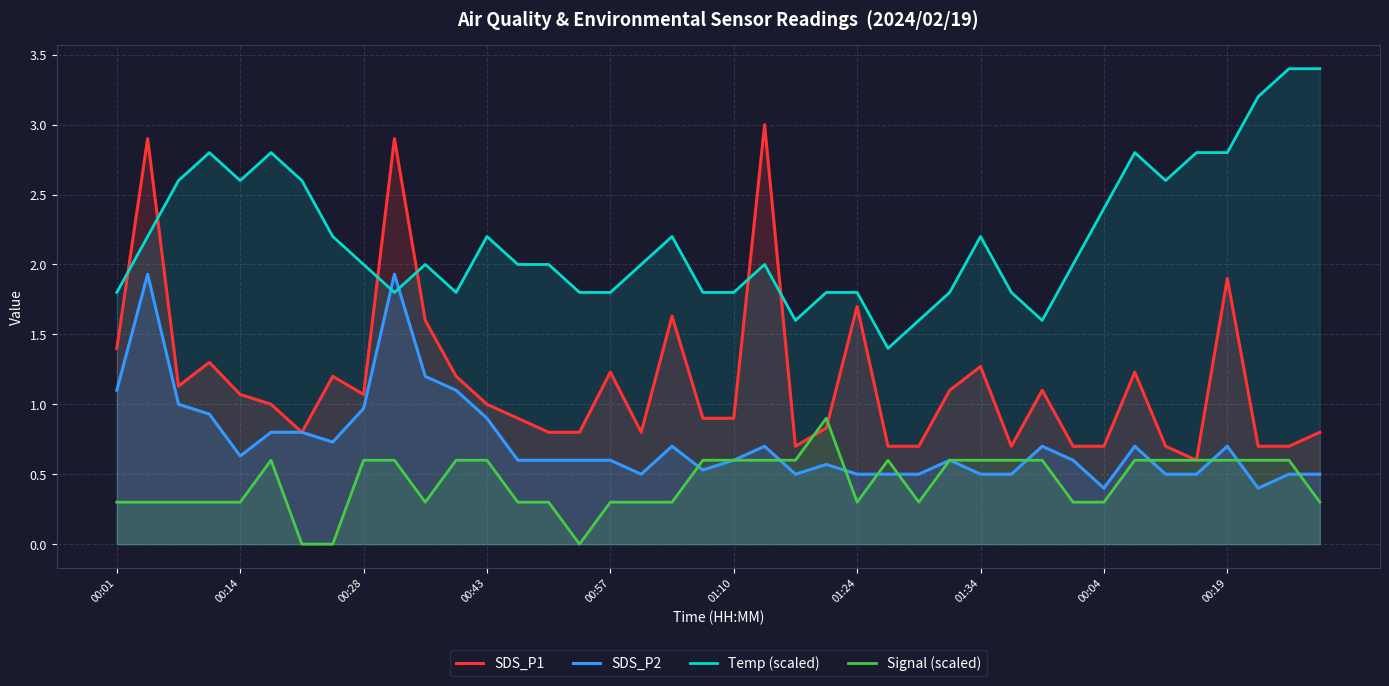

Does the chart have visible grid lines?

Yes